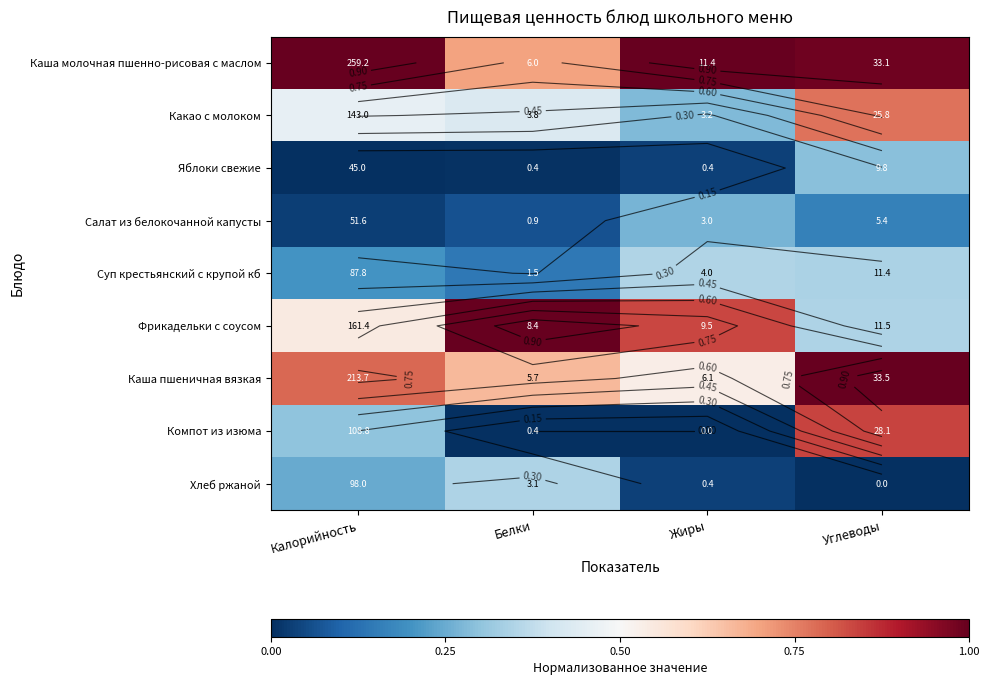

How many positive values does the Хлеб ржаной series have?

3